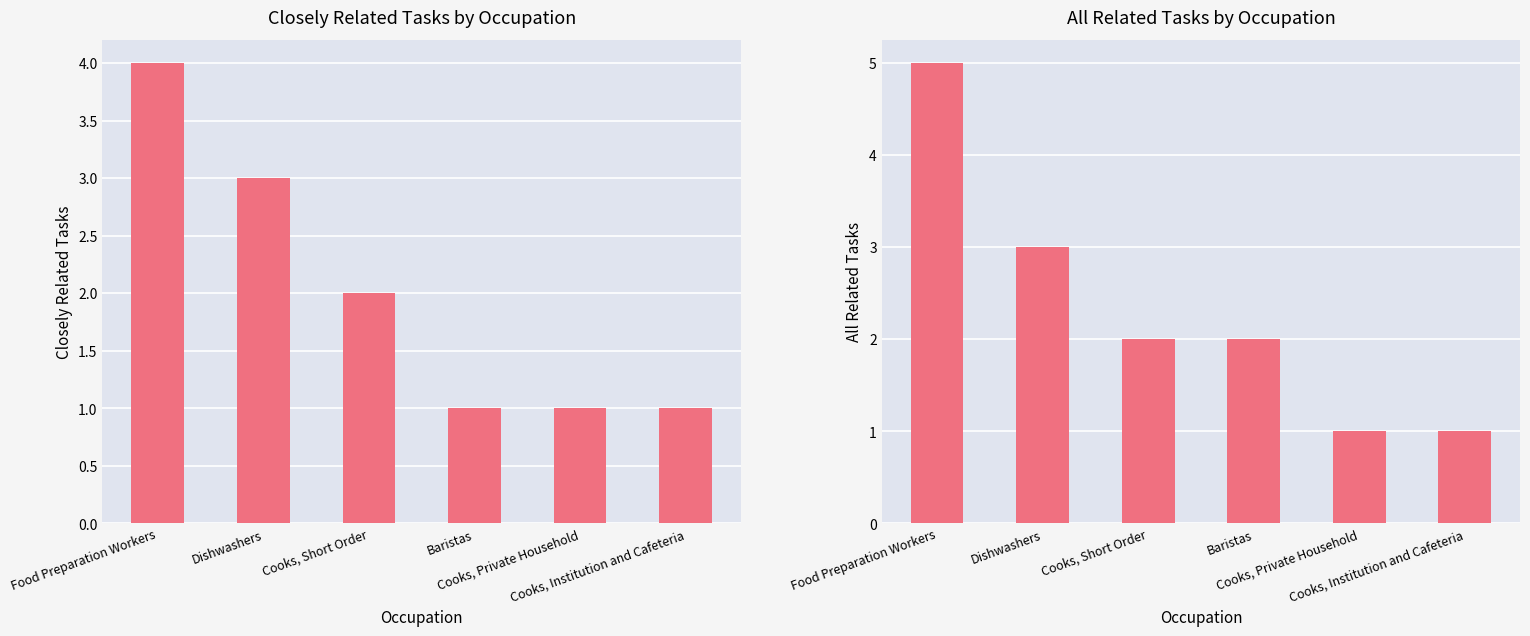

Reading left to right, what are all the values shown in this chart?

Closely Related Tasks: 4	3	2	1	1	1
All Related Tasks: 5	3	2	2	1	1